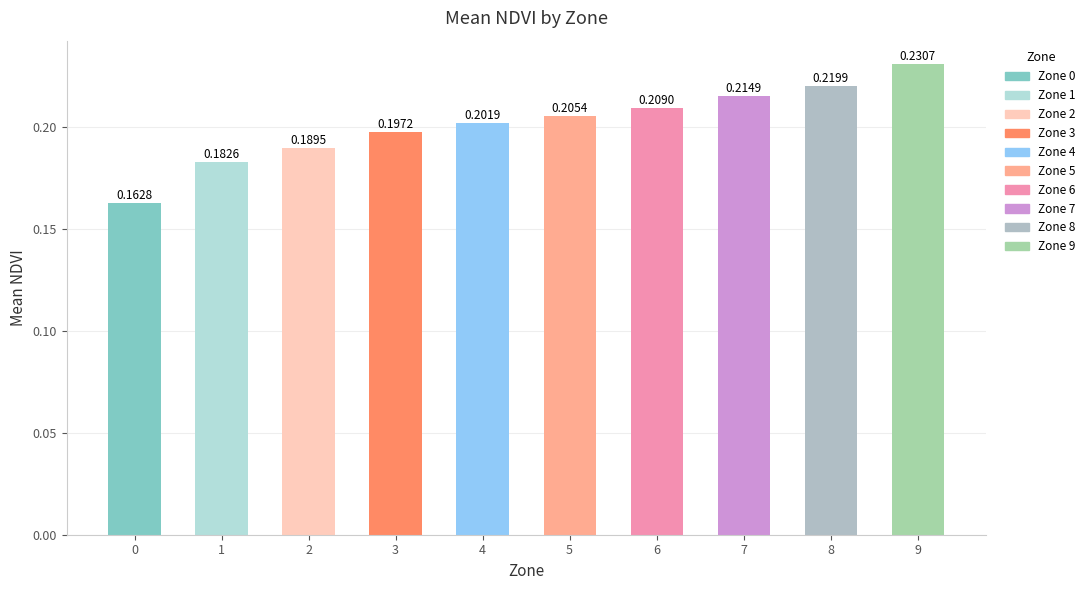

What is the sum of the values at 1 and 8?

0.4